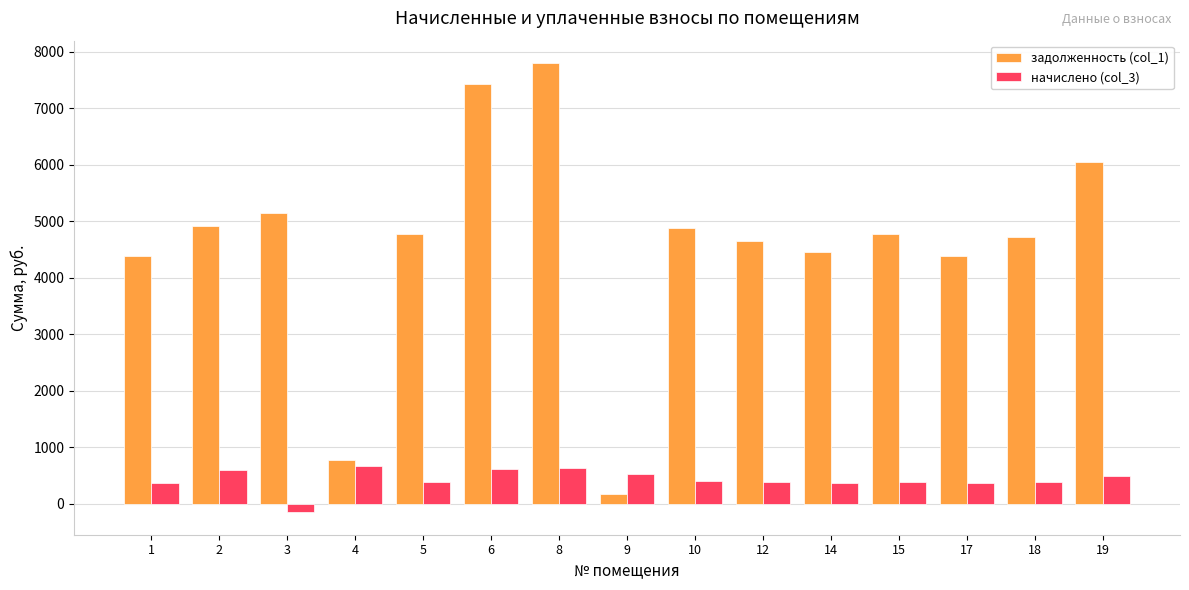

What is the total value across all series at 17?

4732.2